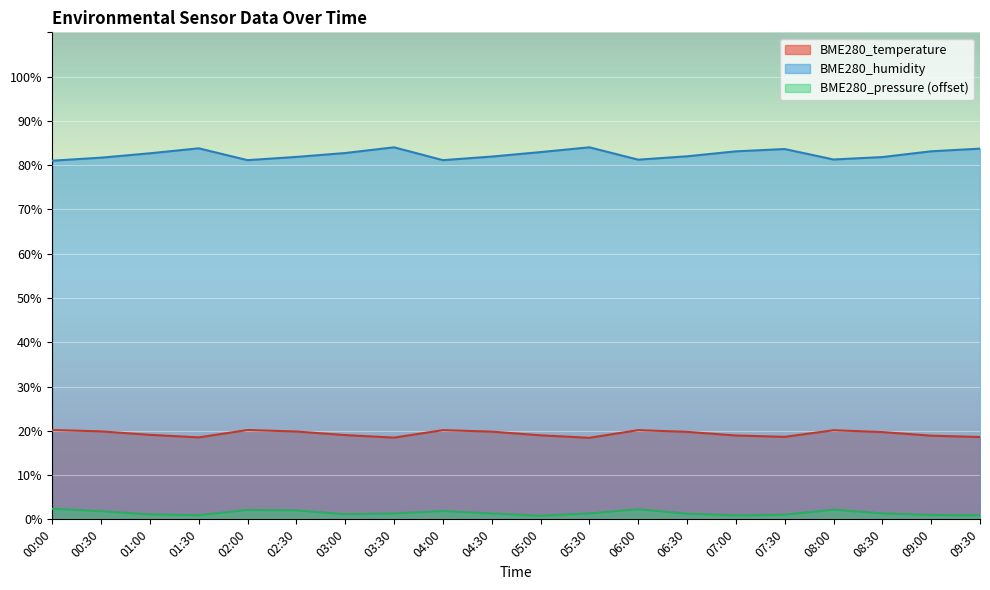

Reading left to right, list all the values displayed in this chart.

BME280_temperature: 00:00=20.2	00:30=19.9	01:00=19.1	01:30=18.5	02:00=20.2	02:30=19.8	03:00=19.0	03:30=18.5	04:00=20.1	04:30=19.8	05:00=19.0	05:30=18.4	06:00=20.1	06:30=19.8	07:00=18.9	07:30=18.6	08:00=20.1	08:30=19.7	09:00=18.9	09:30=18.6
BME280_humidity: 00:00=81.0	00:30=81.7	01:00=82.7	01:30=83.8	02:00=81.1	02:30=81.9	03:00=82.7	03:30=84.0	04:00=81.1	04:30=81.9	05:00=83.0	05:30=84.0	06:00=81.2	06:30=82.0	07:00=83.1	07:30=83.6	08:00=81.3	08:30=81.8	09:00=83.1	09:30=83.7
BME280_pressure: 00:00=2.4	00:30=1.8	01:00=1.1	01:30=0.9	02:00=2.1	02:30=2.0	03:00=1.2	03:30=1.3	04:00=1.9	04:30=1.3	05:00=0.8	05:30=1.3	06:00=2.3	06:30=1.3	07:00=0.9	07:30=1.0	08:00=2.2	08:30=1.3	09:00=1.0	09:30=0.9